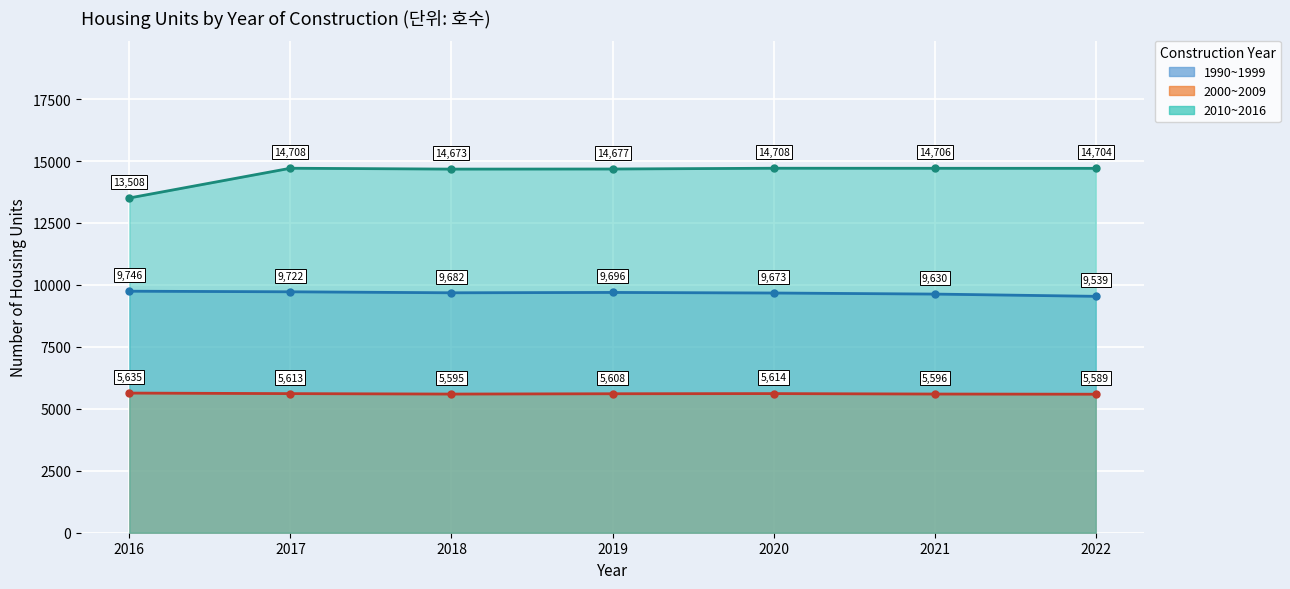

True or false: 1990~1999 and 2000~2009 cross at least once.

False